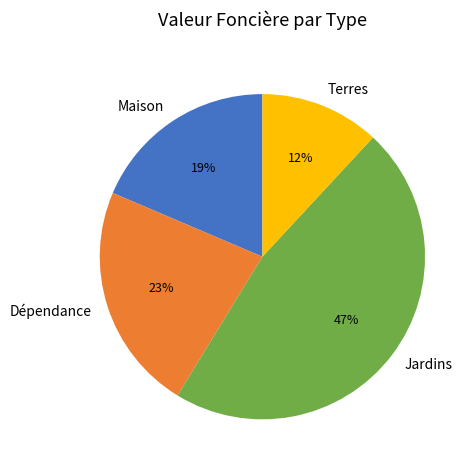

Do Dépendance and Terres together represent more than half of the pie?

No